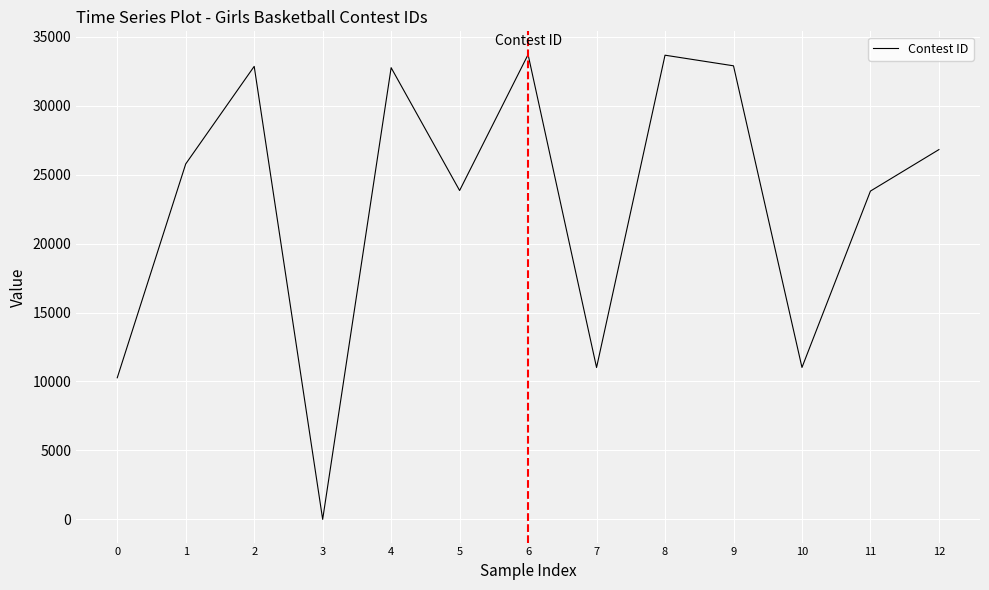

What is the maximum value shown in the chart?

33705